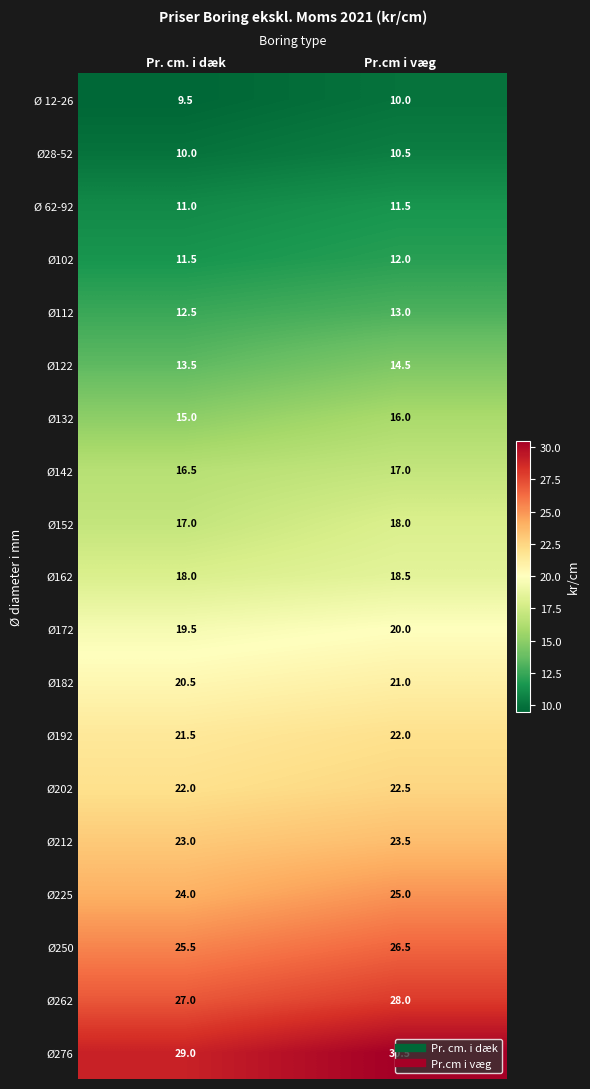

Is it true that Ø192 equals 36.9 at Pr. cm. i dæk?

False